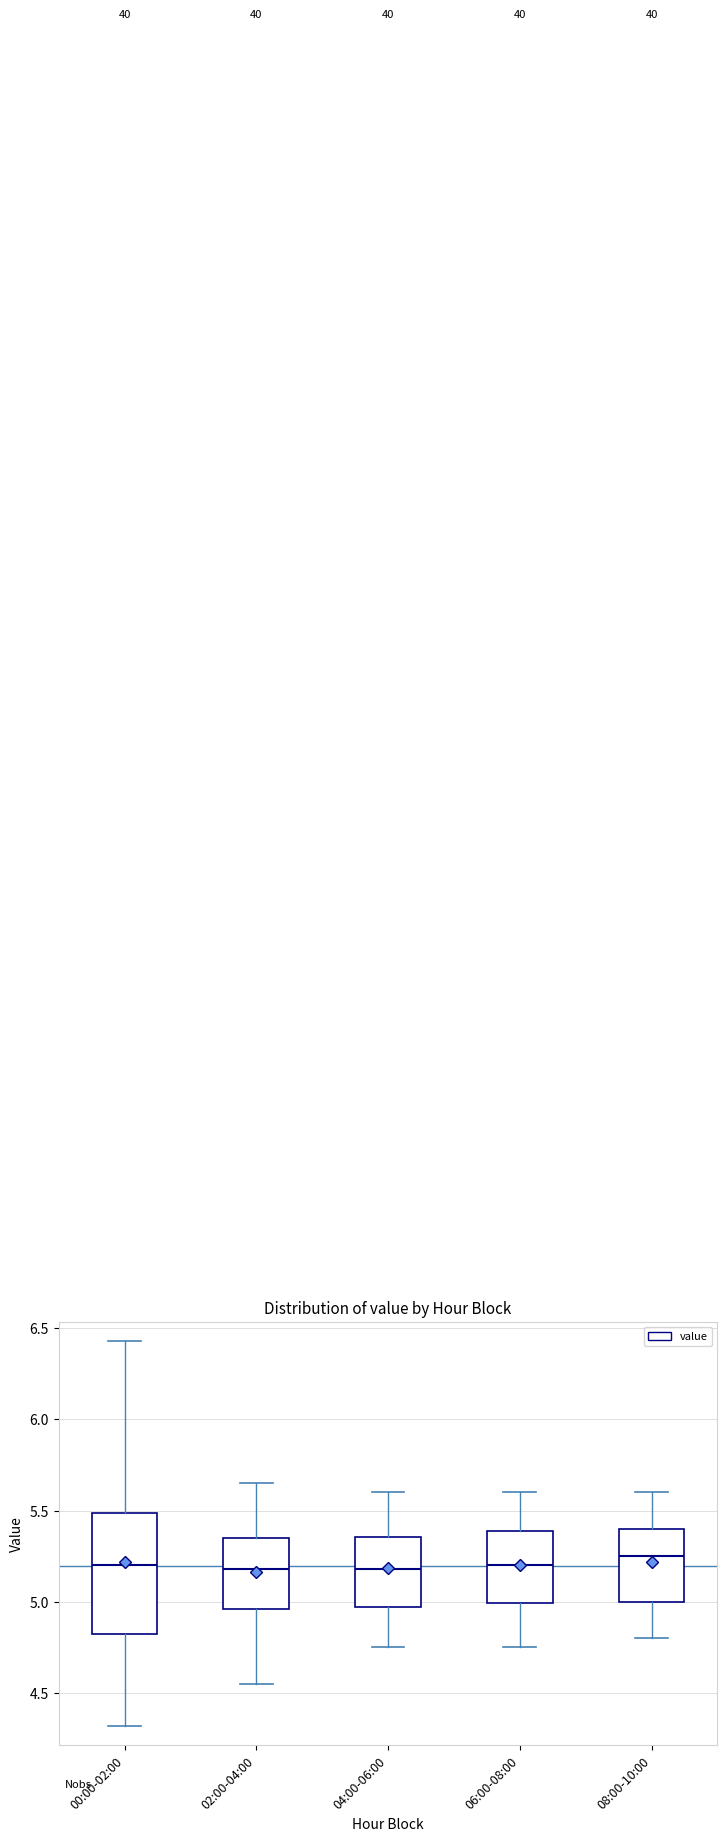

Reading left to right, read every box against the y-axis: the position of its median line, the range the box covers, and the ends of its whiskers. The values are not printed on the chart, so give them approximately, as read against the axis.

00:00-02:00: median 5.20, box 4.85 to 5.50, whiskers 4.30 to 6.45
02:00-04:00: median 5.20, box 4.95 to 5.35, whiskers 4.55 to 5.65
04:00-06:00: median 5.20, box 4.95 to 5.35, whiskers 4.75 to 5.60
06:00-08:00: median 5.20, box 5.00 to 5.40, whiskers 4.75 to 5.60
08:00-10:00: median 5.25, box 5.00 to 5.40, whiskers 4.80 to 5.60